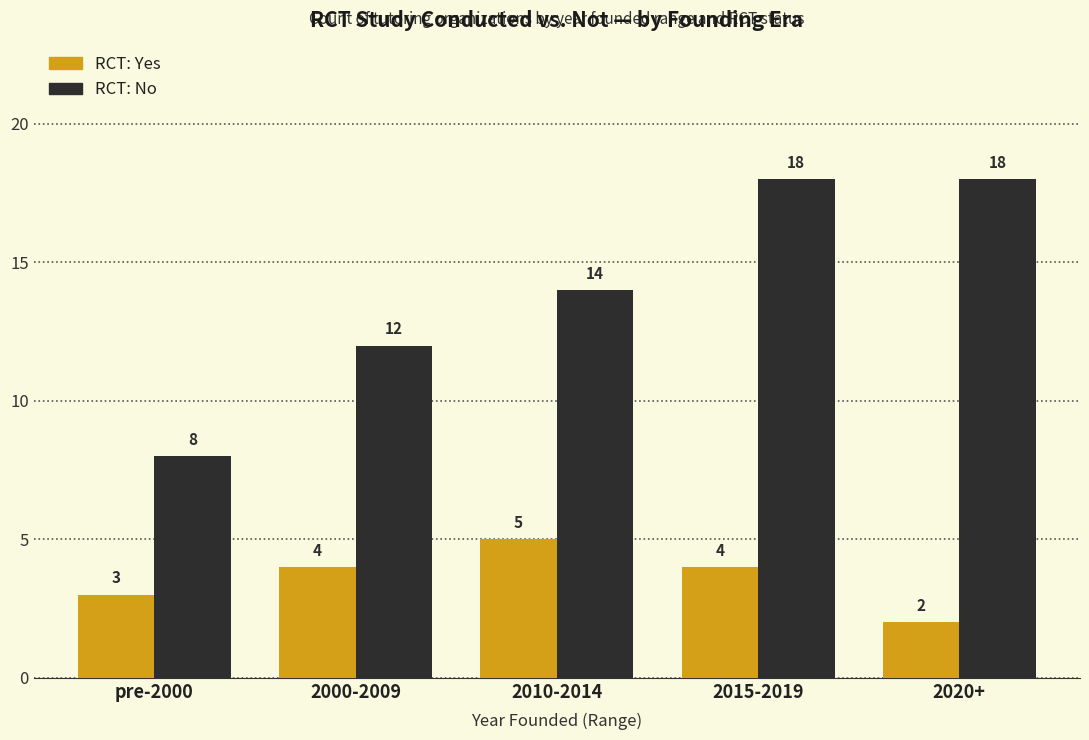

How many categories are shown in the chart?

5